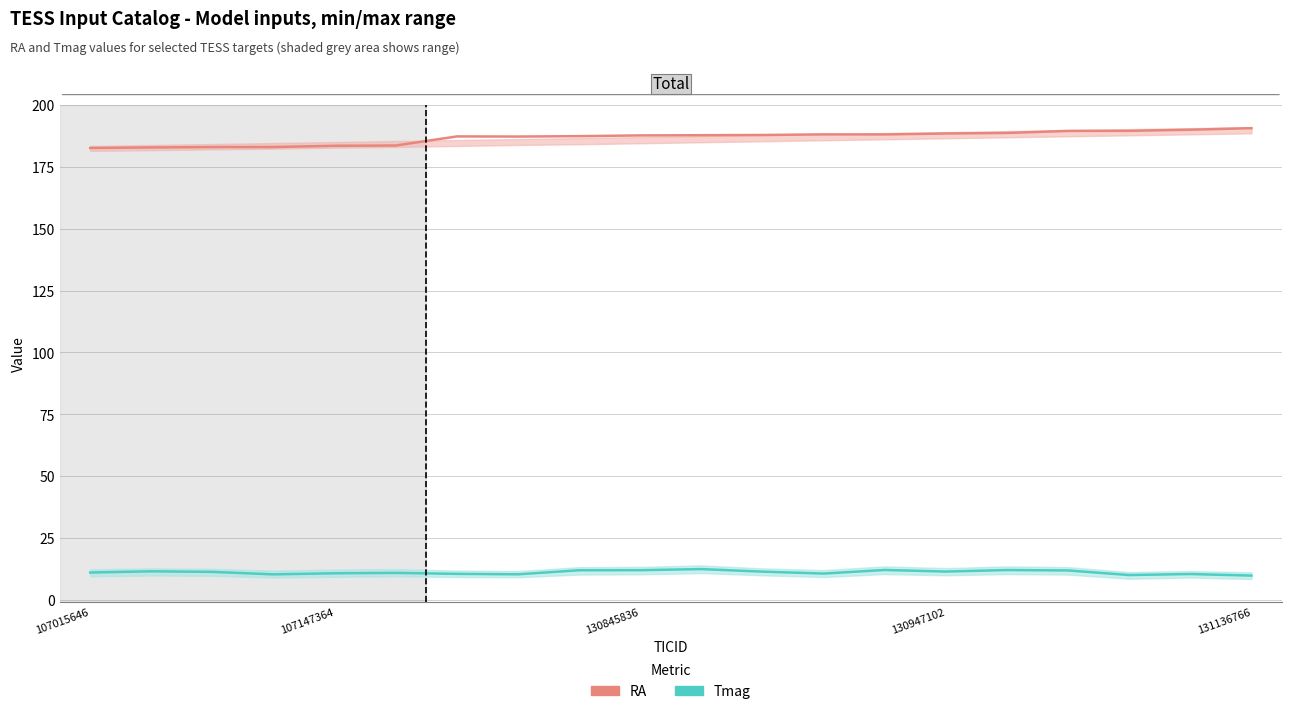

True or false: Tmag has a value of 6.4 at 18.

False